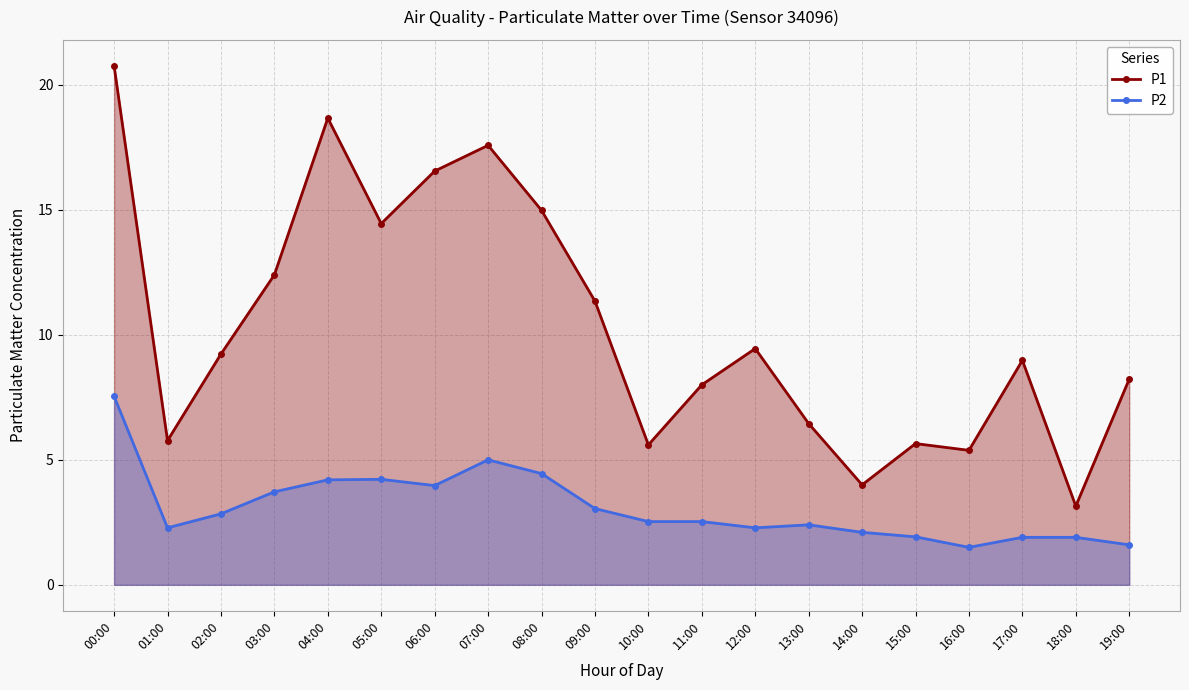

What position from the left is 07:00?

8